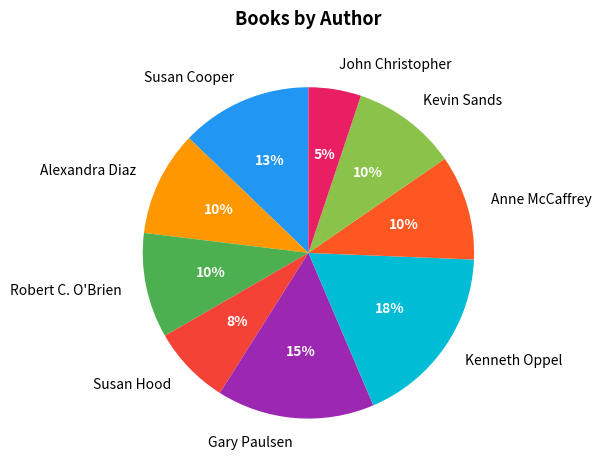

What percentage is the Kenneth Oppel slice, to the nearest percent?

18%